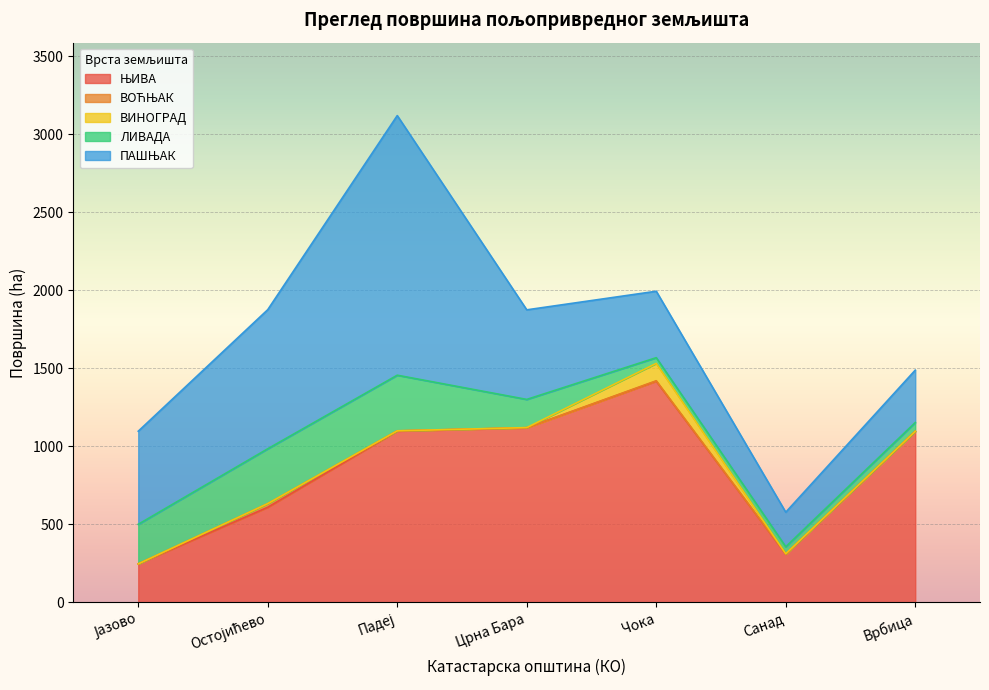

What is the label of the 6th point from the left?

Санад